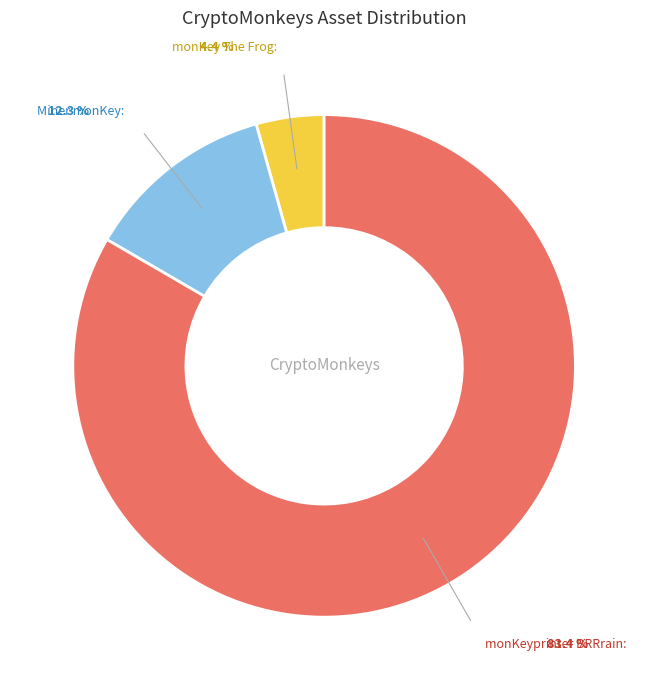

What is the change in value from monKey The Frog to monKeyprinter BRRrain?

+321473